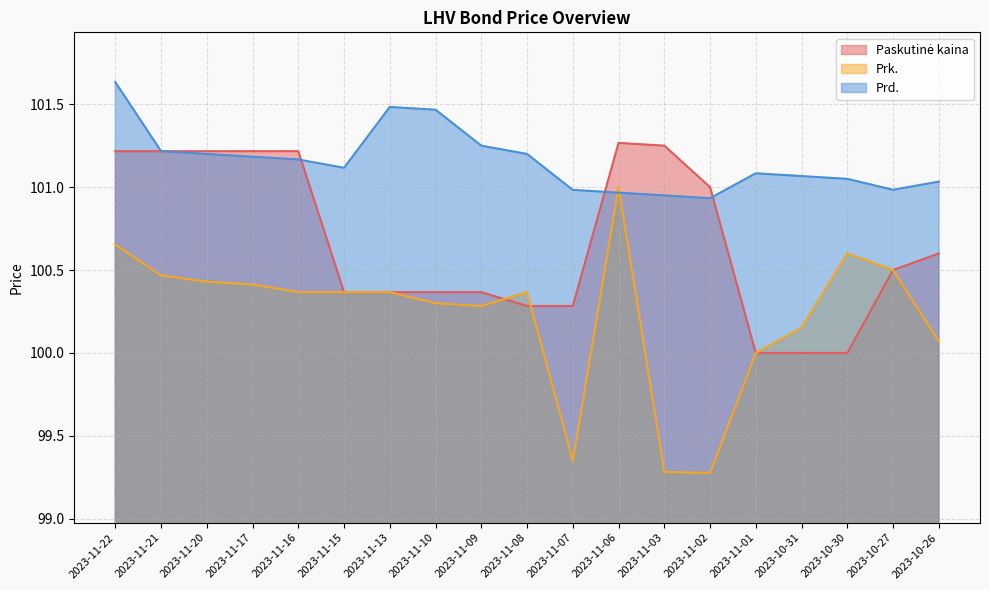

Count the number of data series in this chart.

3